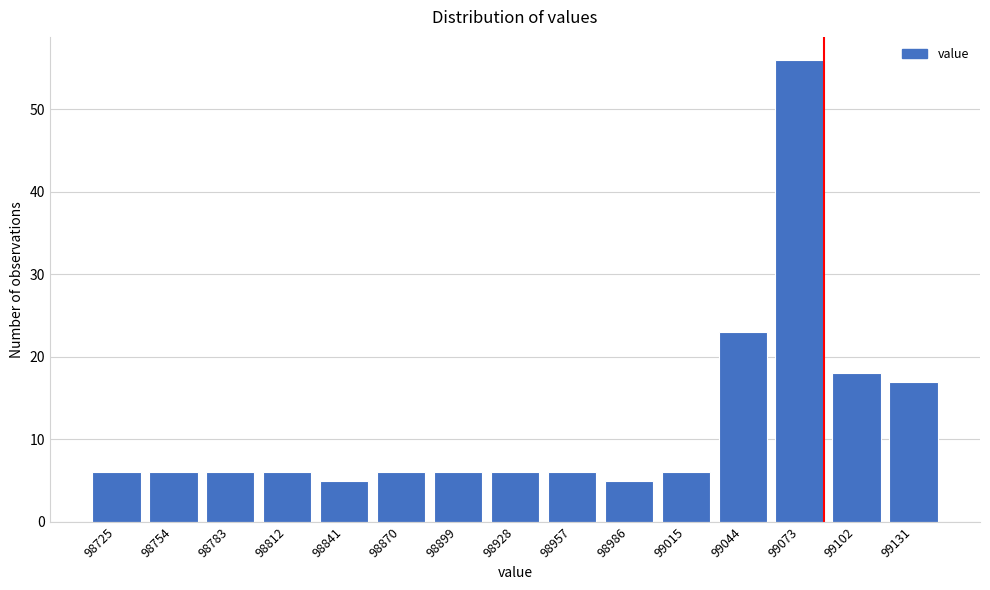

Reading right to left, list all the values displayed in this chart.

99131=17	99102=18	99073=56	99044=23	99015=6	98986=5	98957=6	98928=6	98899=6	98870=6	98841=5	98812=6	98783=6	98754=6	98725=6